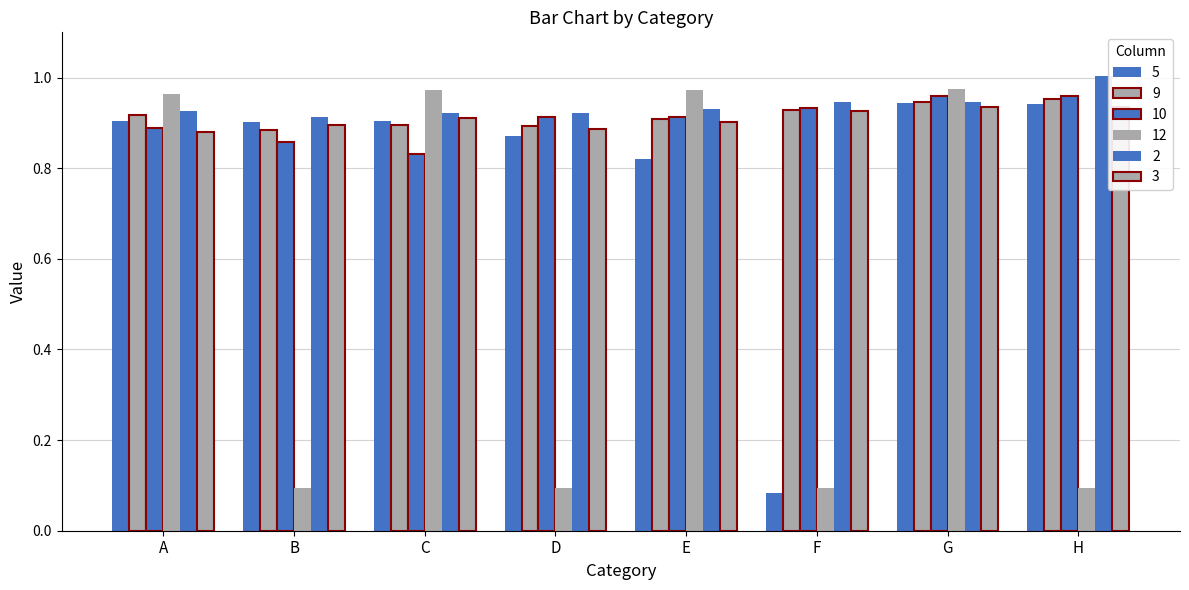

How many bars are there in total?

48